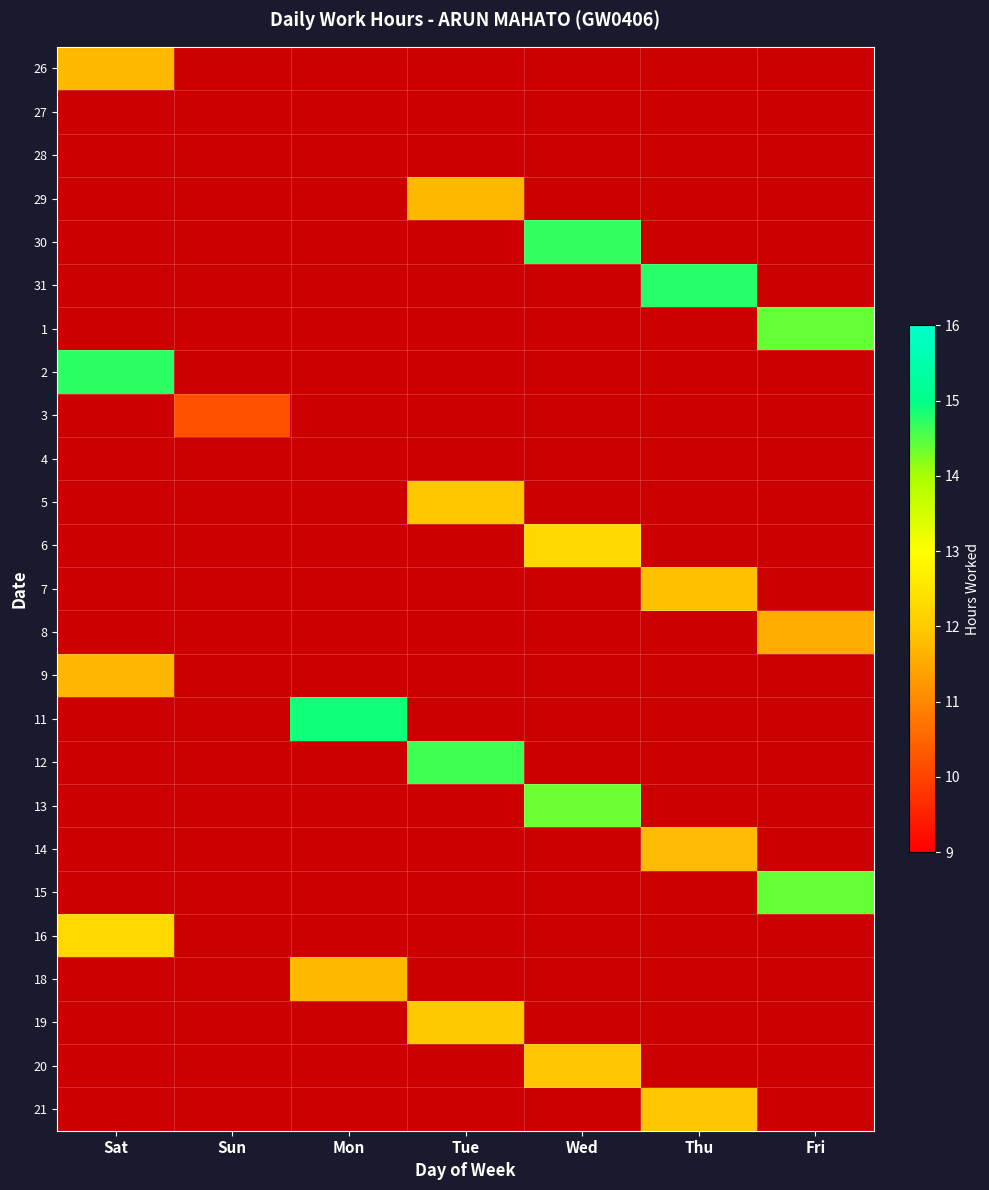

What is the spread (max minus min) of values at Tue?

14.6